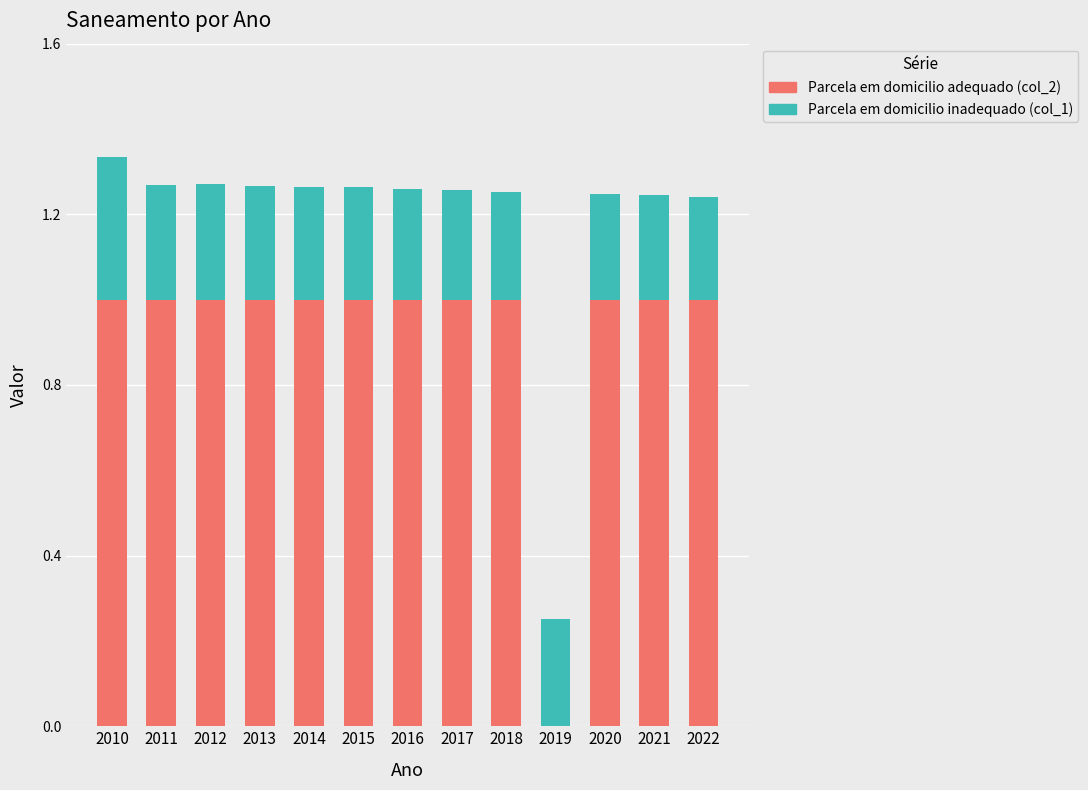

What is the total value across all series at 2015?

1.3